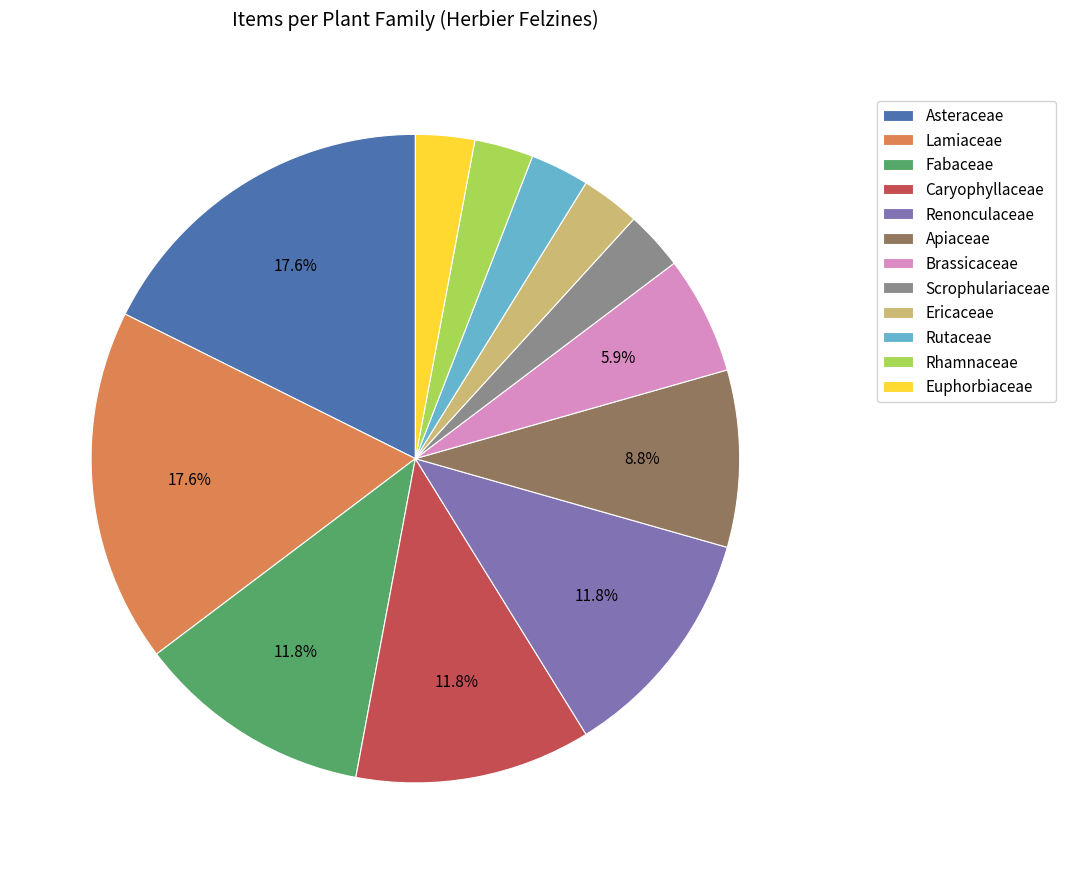

Count the number of slices in the pie.

12